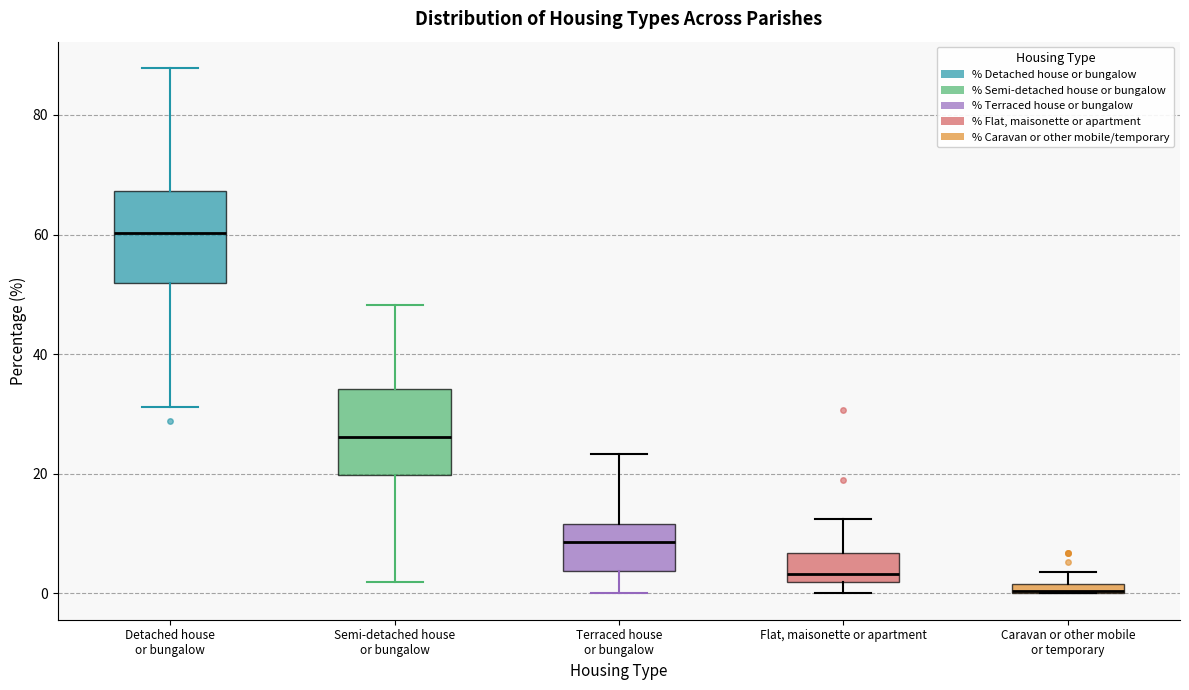

Where is the upper edge of the box for Semi-detached house or bungalow on the y-axis? The values are not printed on the chart, so give them approximately, as read against the axis.

34